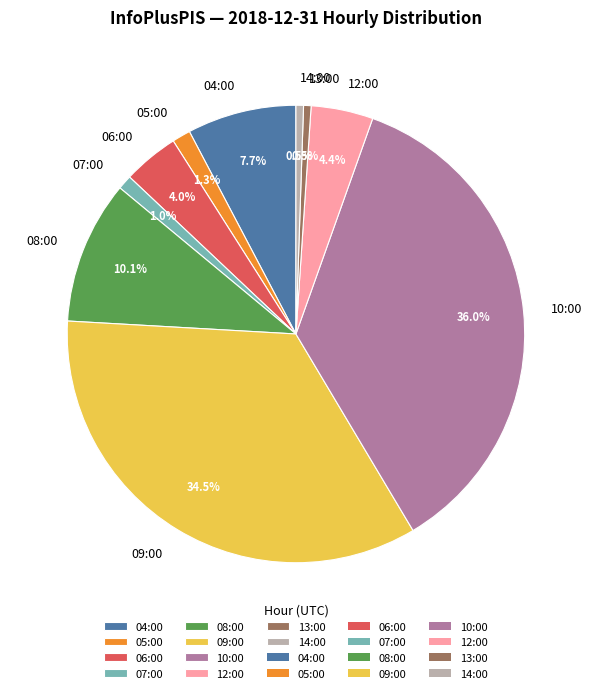

Which category has the biggest portion of the pie?

10:00